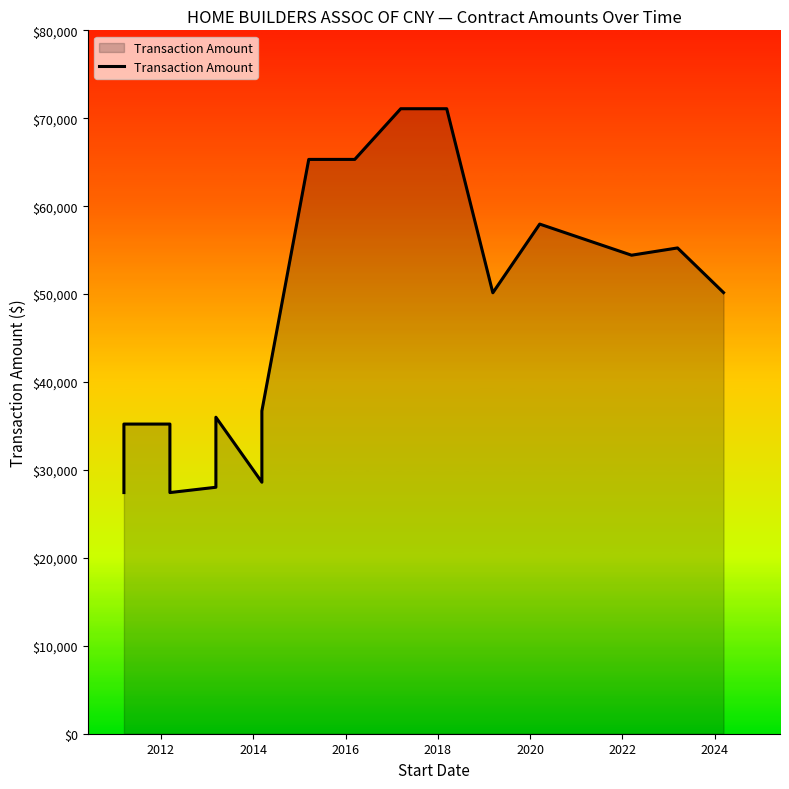

What is the minimum value shown in the chart?

27427.5